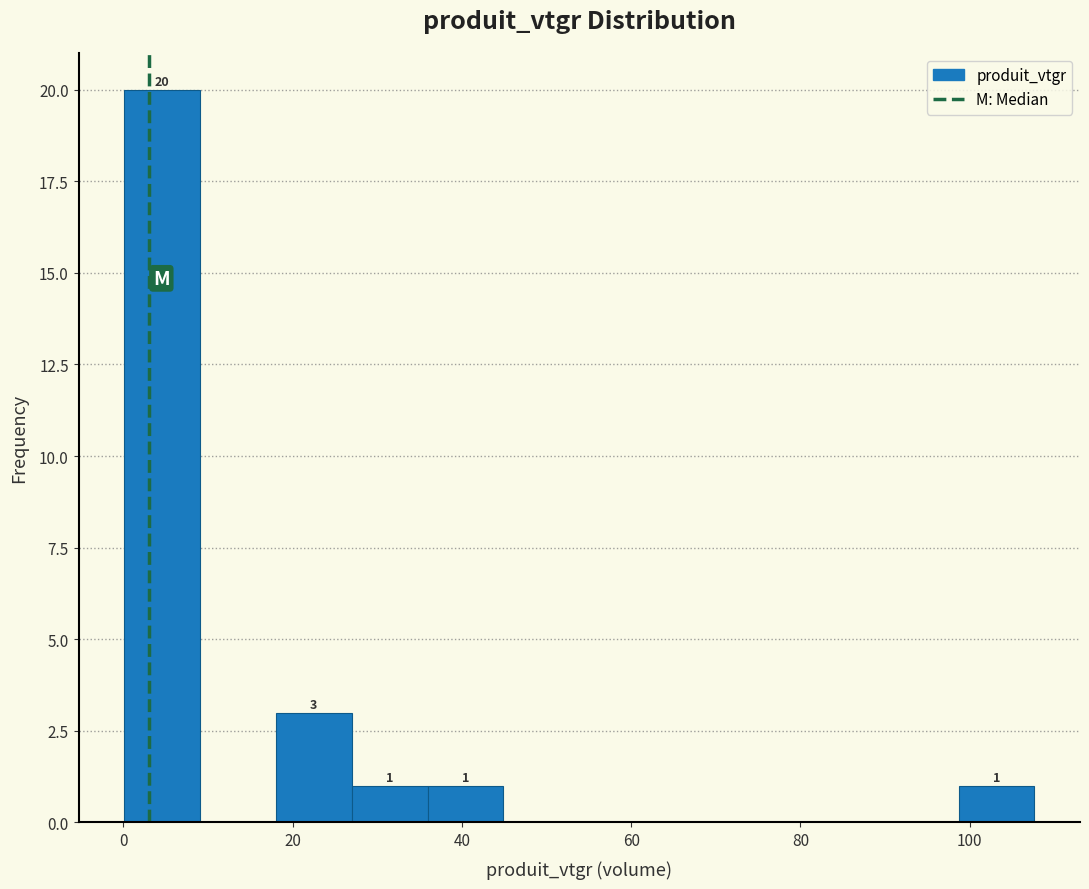

Over which range of the x-axis is the bar tallest?

0 to 10